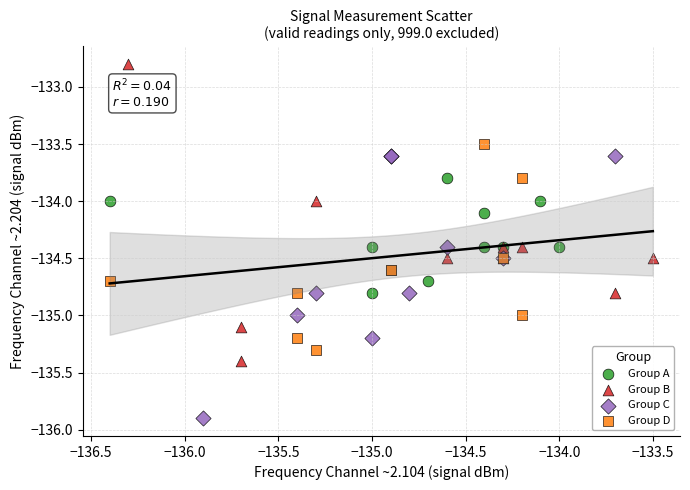

Which series has the largest Y range (max minus min)?

Group B